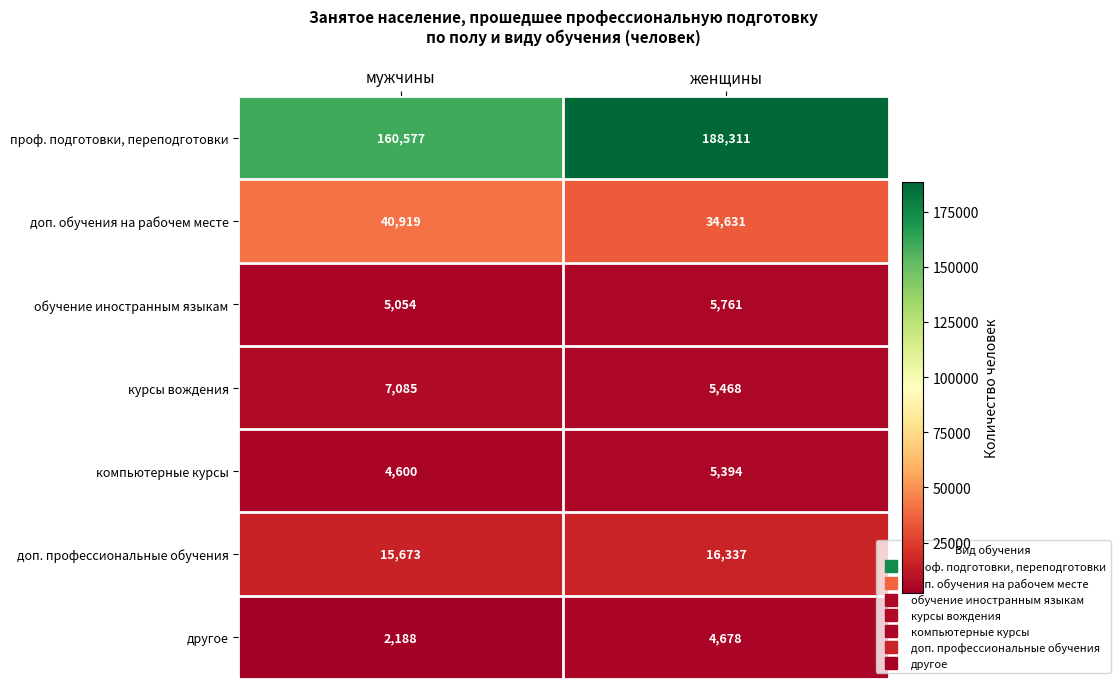

How many series are shown in this chart?

7